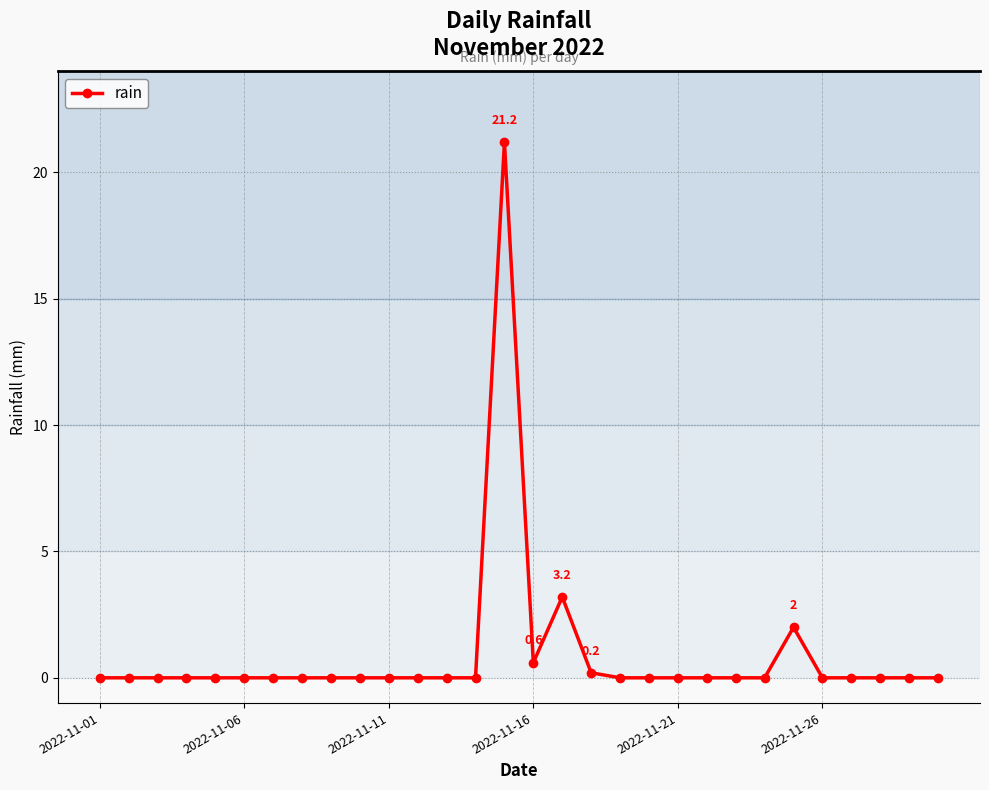

What is the average value?

0.9